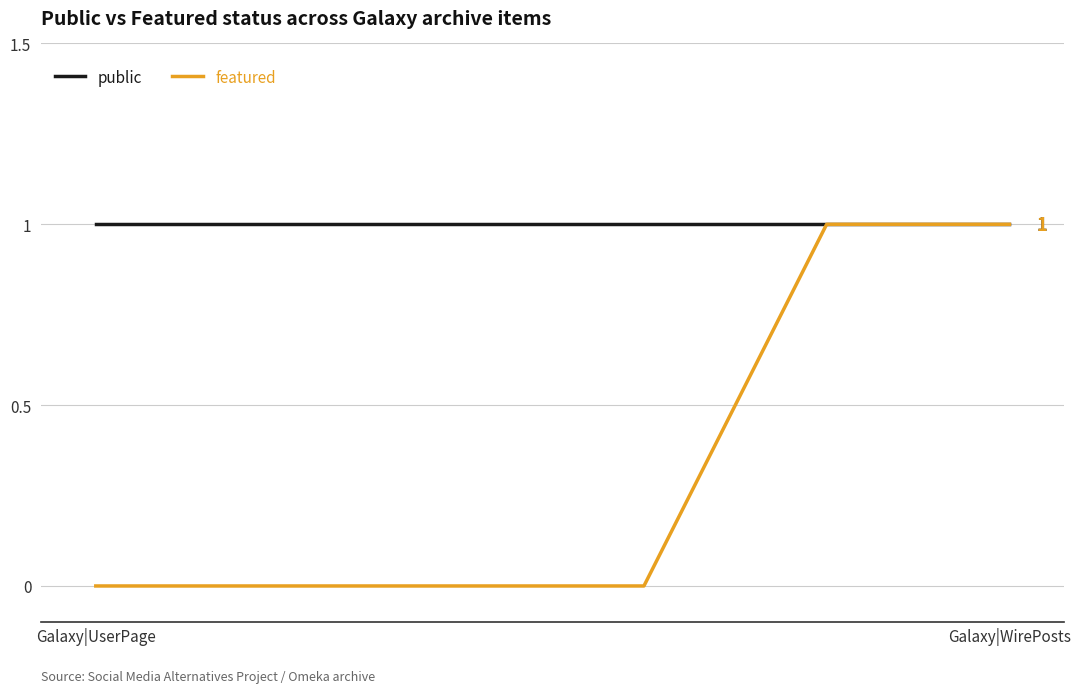

Which series has the largest total across all categories?

public